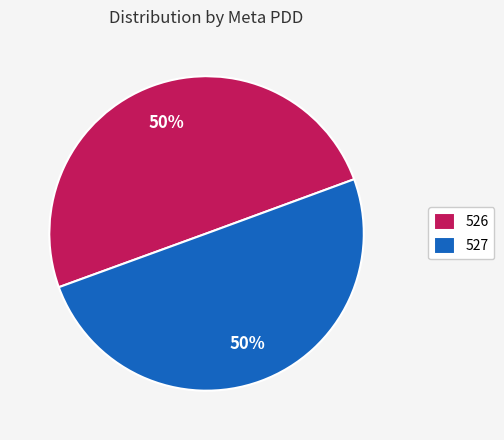

Is the sum of 527 and 526 greater than half?

Yes